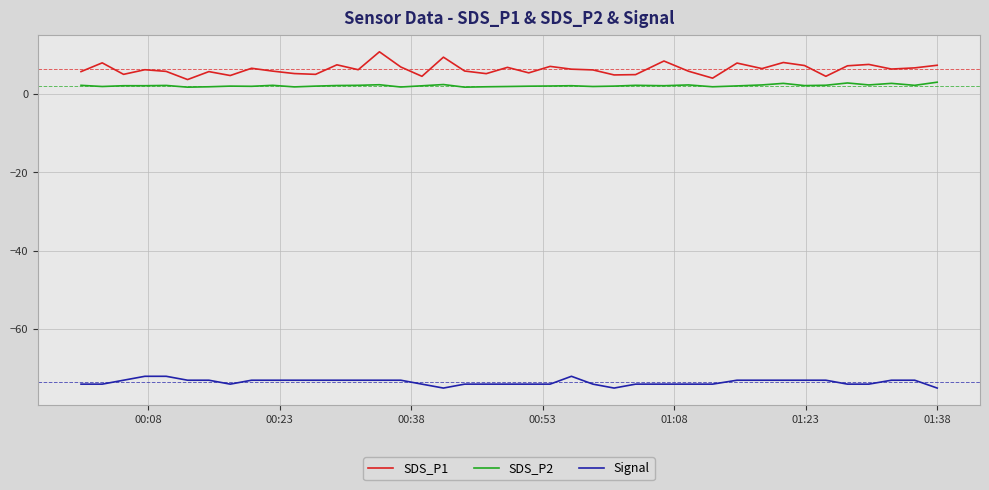

What is the difference between the maximum and minimum values in the SDS_P1 series?

7.1